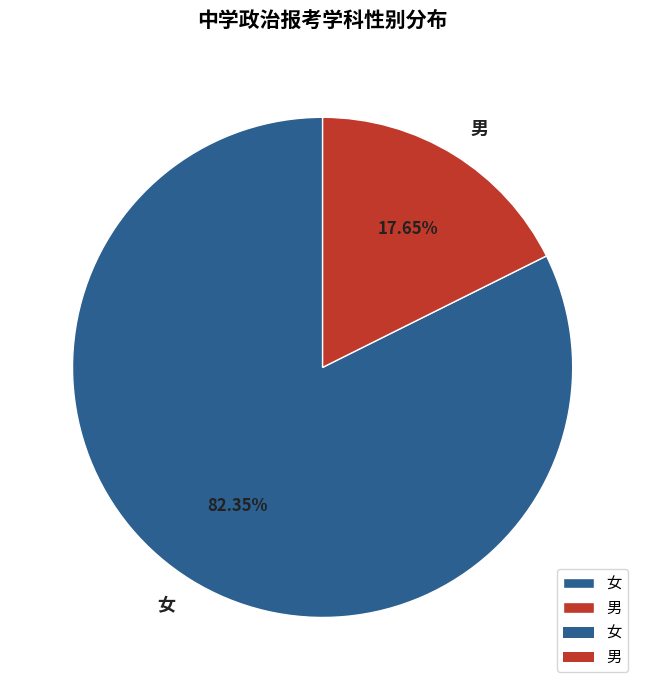

To the nearest percent, what is the average slice percentage?

50%